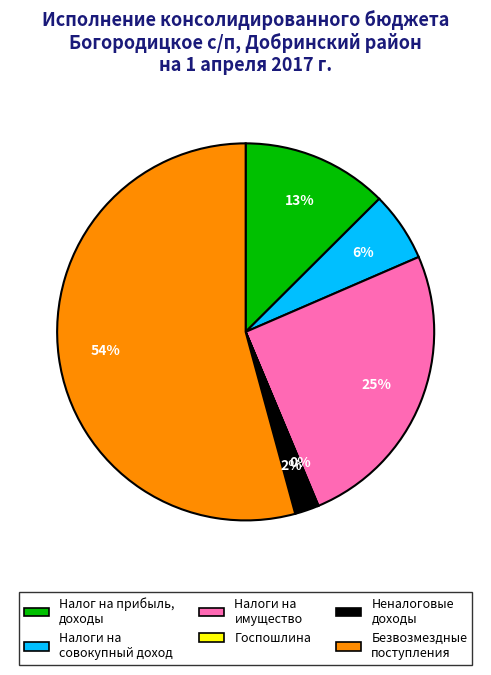

To the nearest percent, what is the difference between the largest and smallest slice percentages?

54%